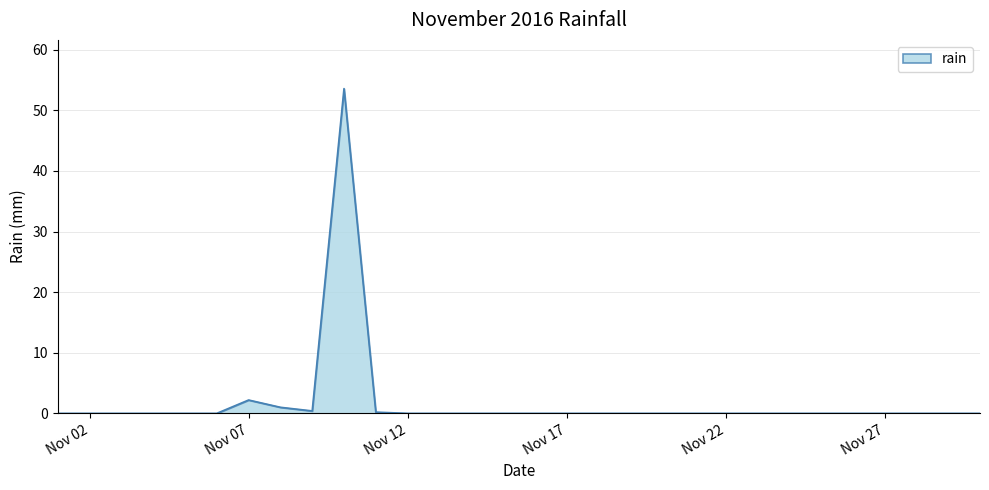

What is the maximum value shown in the chart?

53.6